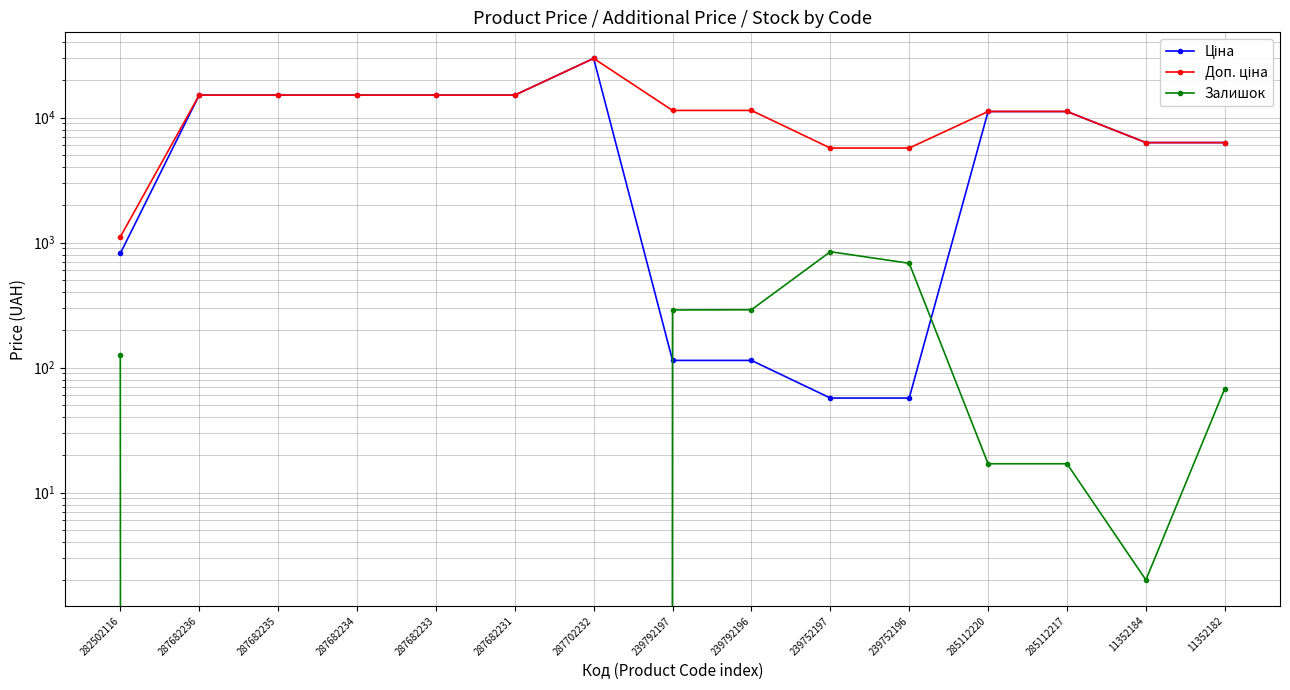

True or false: Ціна has a value of 11188.2 at 285112217.

True